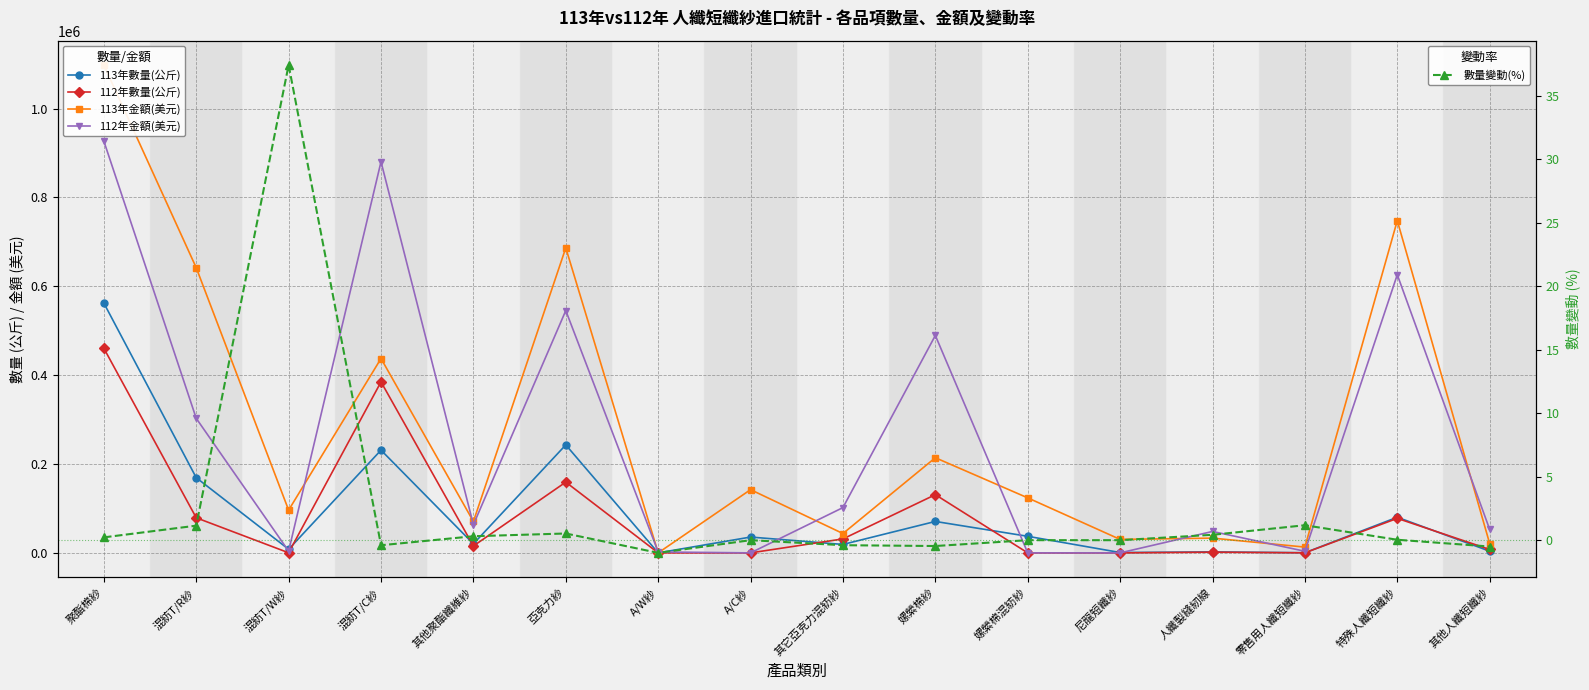

What is the spread (max minus min) of values at A/C紗?

142300.0